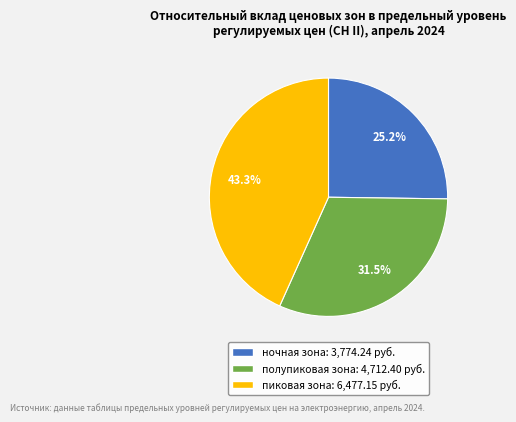

True or false: пиковая зона accounts for 43% of the total.

True